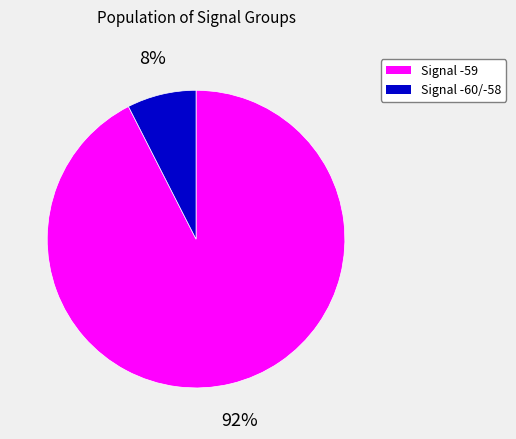

Is there a majority slice in this chart?

Yes